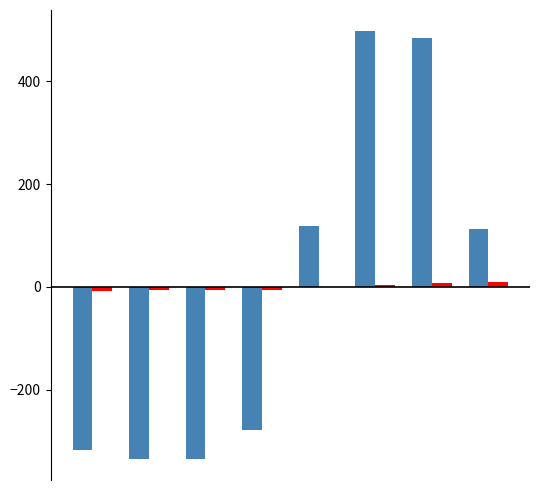

What is the maximum value shown in the chart?

497.6